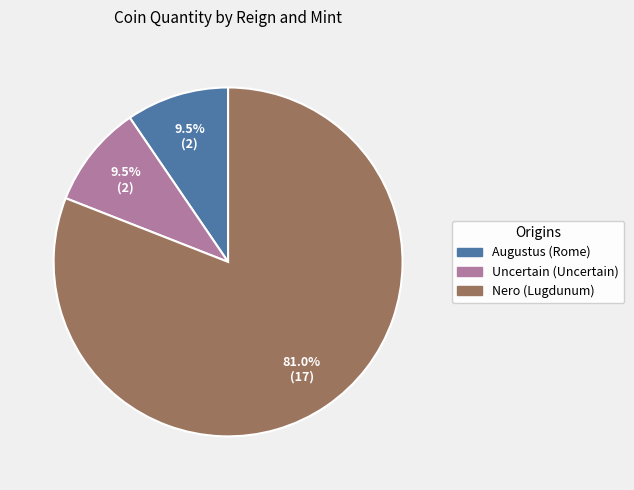

Is it true that Nero (Lugdunum) is 81% of the pie?

True